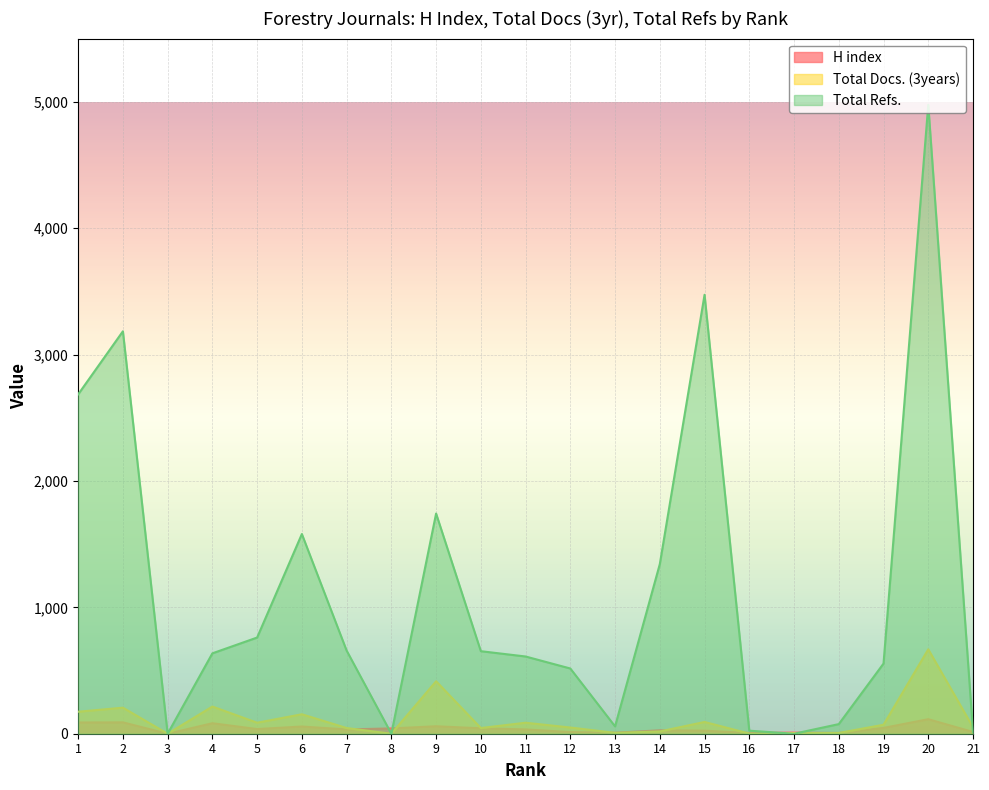

At how many categories does at least one series exceed 1323?

7